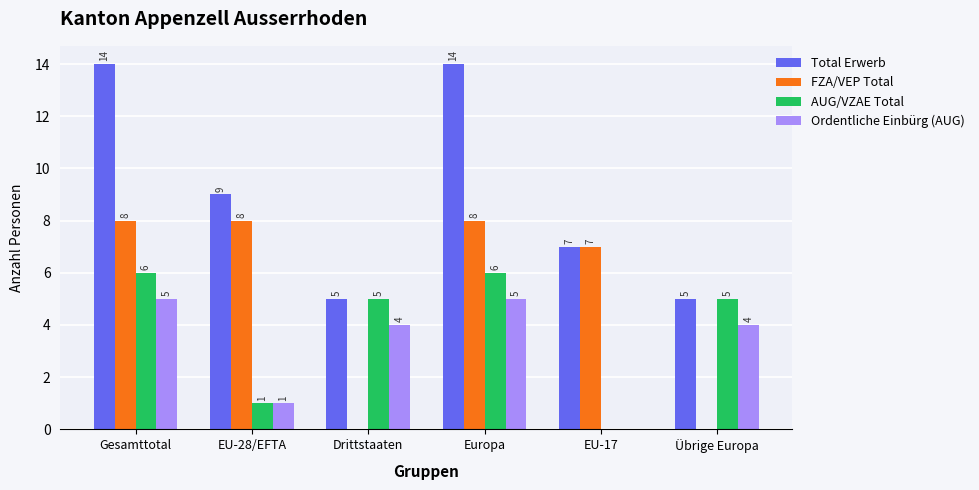

What is the highest value of the Total Erwerb series?

14